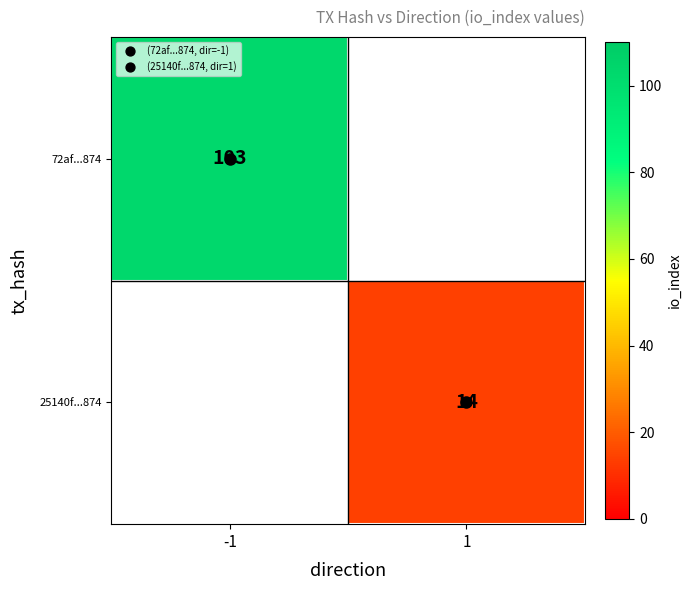

True or false: 72af...874 has a value of 103.0 at -1.

True